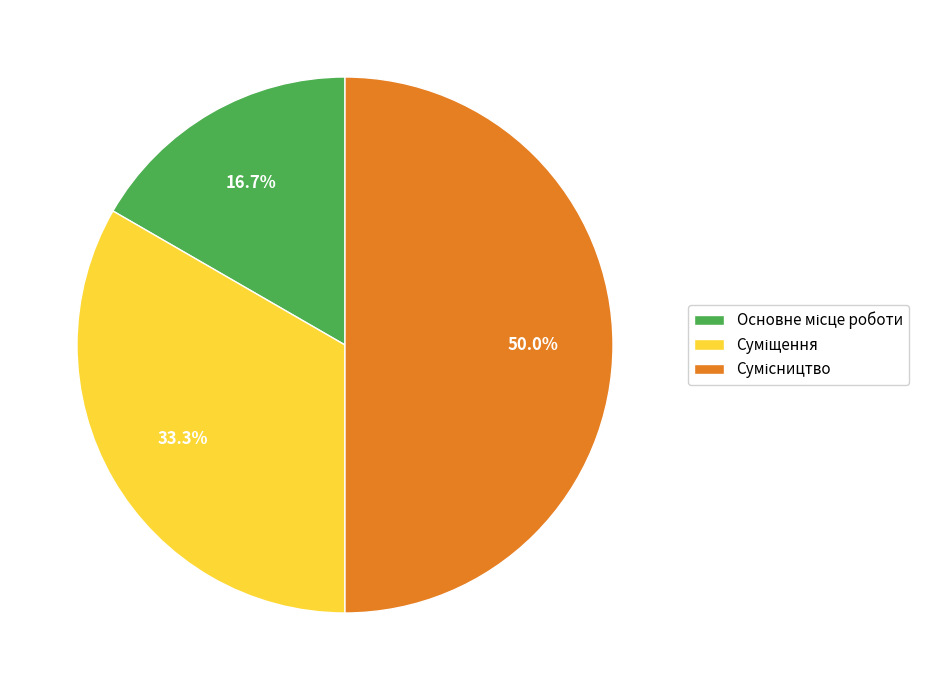

Which has a higher value, Сумісництво or Суміщення?

Сумісництво